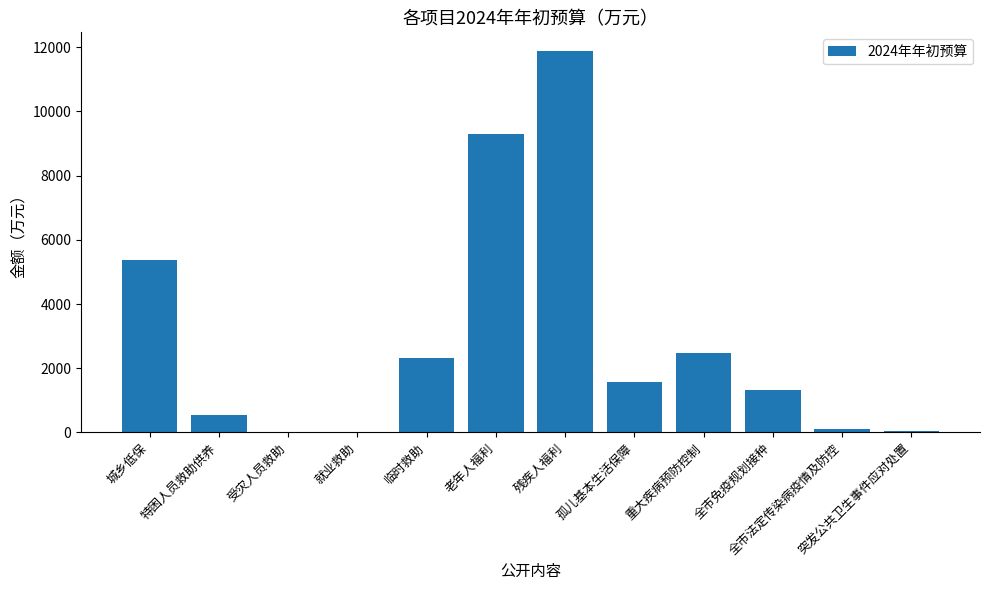

The value at 重大疾病预防控制 is 2463.2. True or false?

True